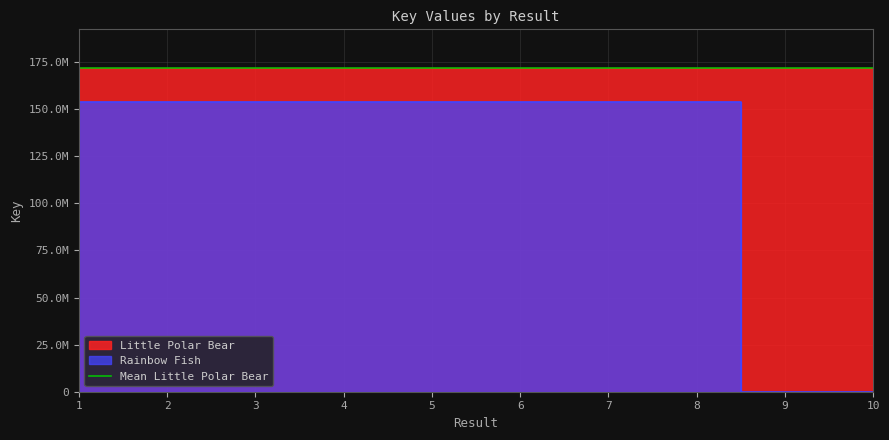

Where does the Little Polar Bear series first go above 171825559?

1